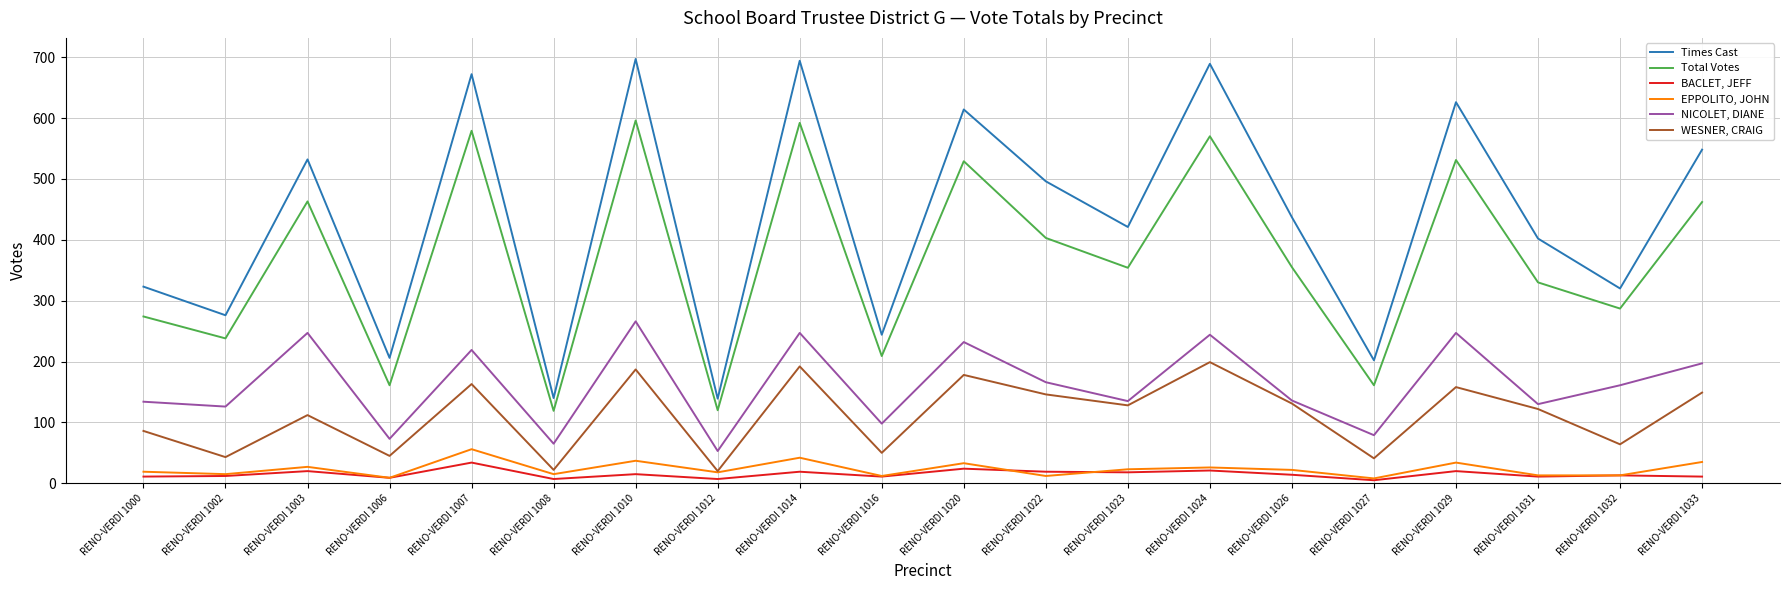

What is the total value across all series at RENO-VERDI 1033?

1402